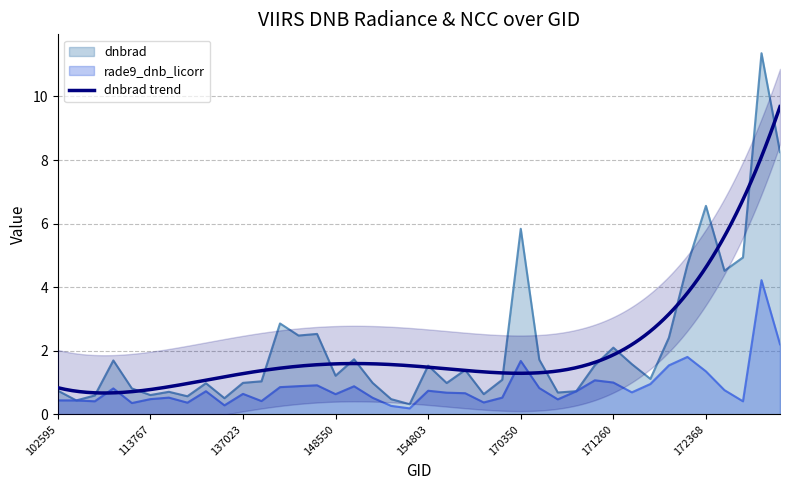

What is the sum of all dnbrad values?

86.1